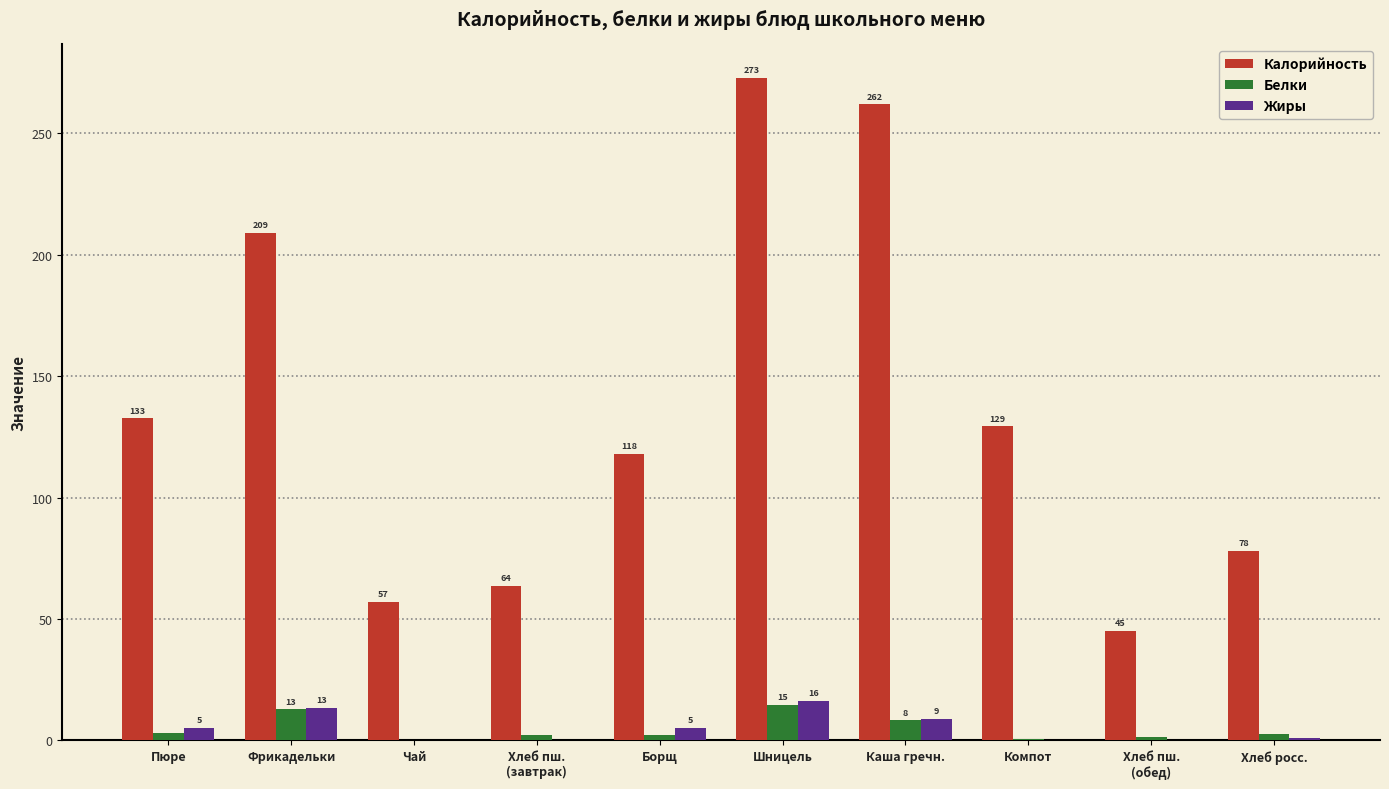

True or false: Жиры has a value of 22.4 at Фрикадельки.

False